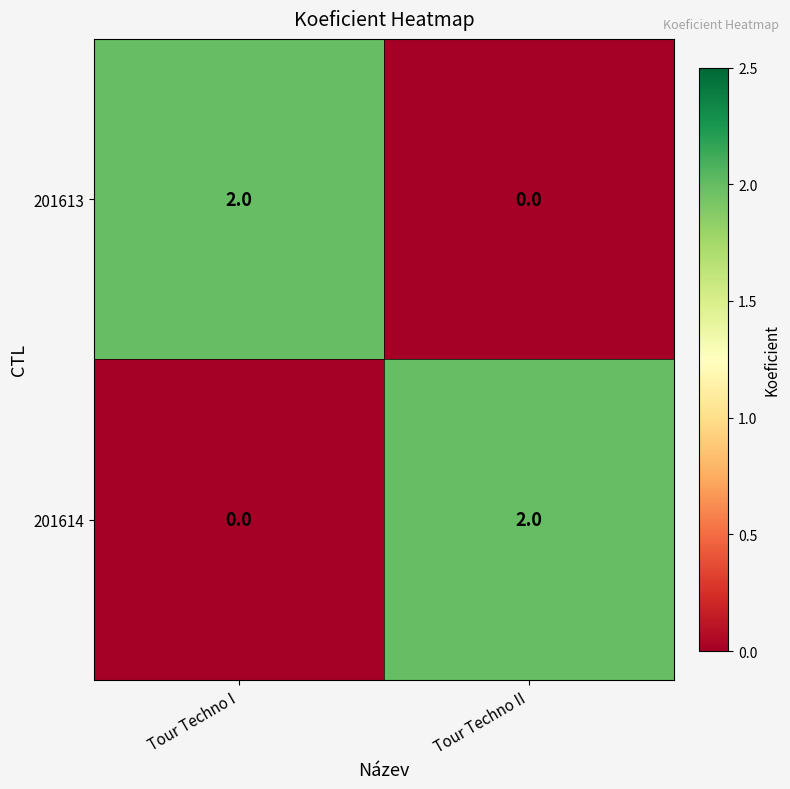

At Tour Techno II, list the series in order from smallest to largest.

201613, 201614